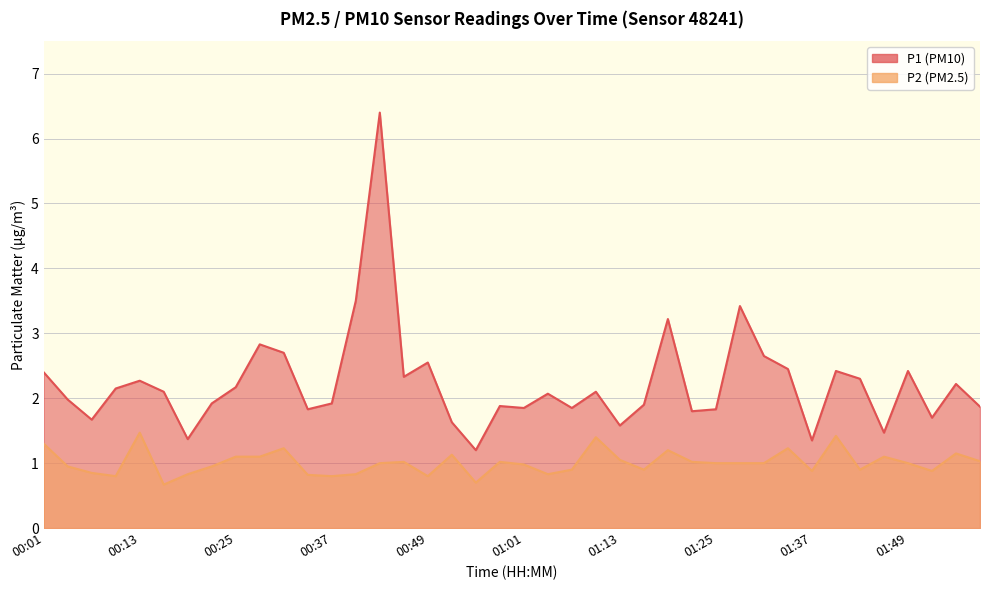

How many values in the P2 series exceed 1?

17